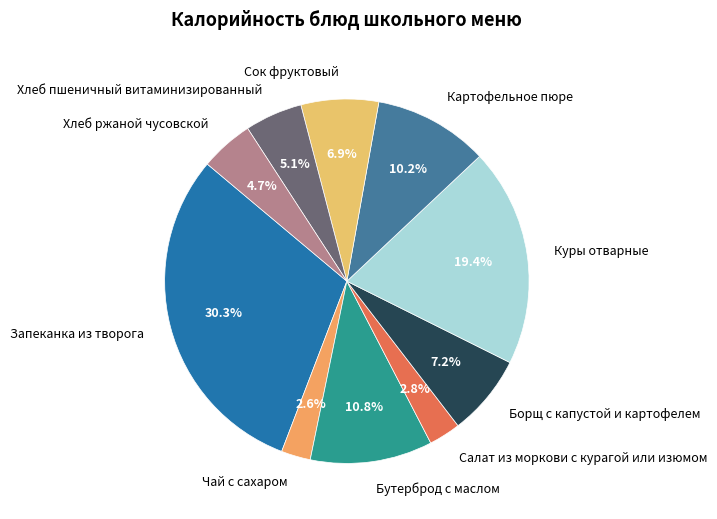

Which has a higher value, Хлеб пшеничный витаминизированный or Бутерброд с маслом?

Бутерброд с маслом